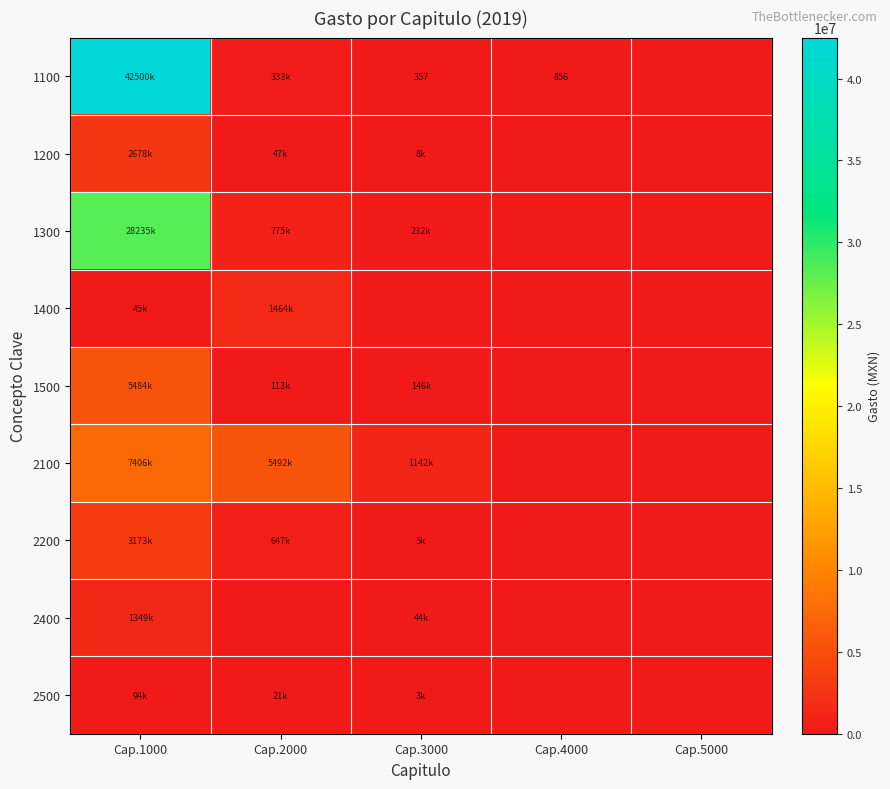

The value of 1100 at Cap.3000 is 357. True or false?

True